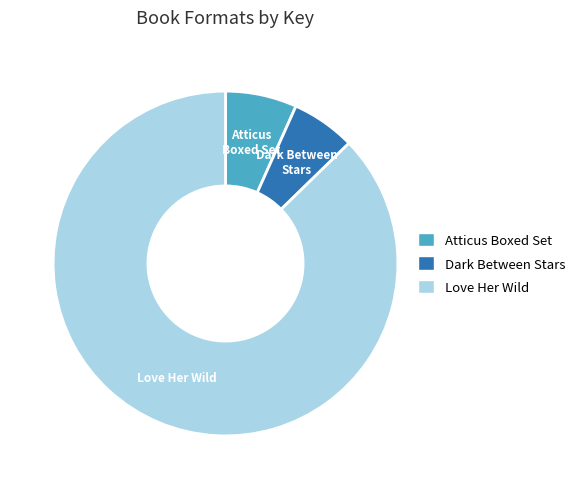

The Love Her Wild slice represents 78% of the pie. True or false?

False